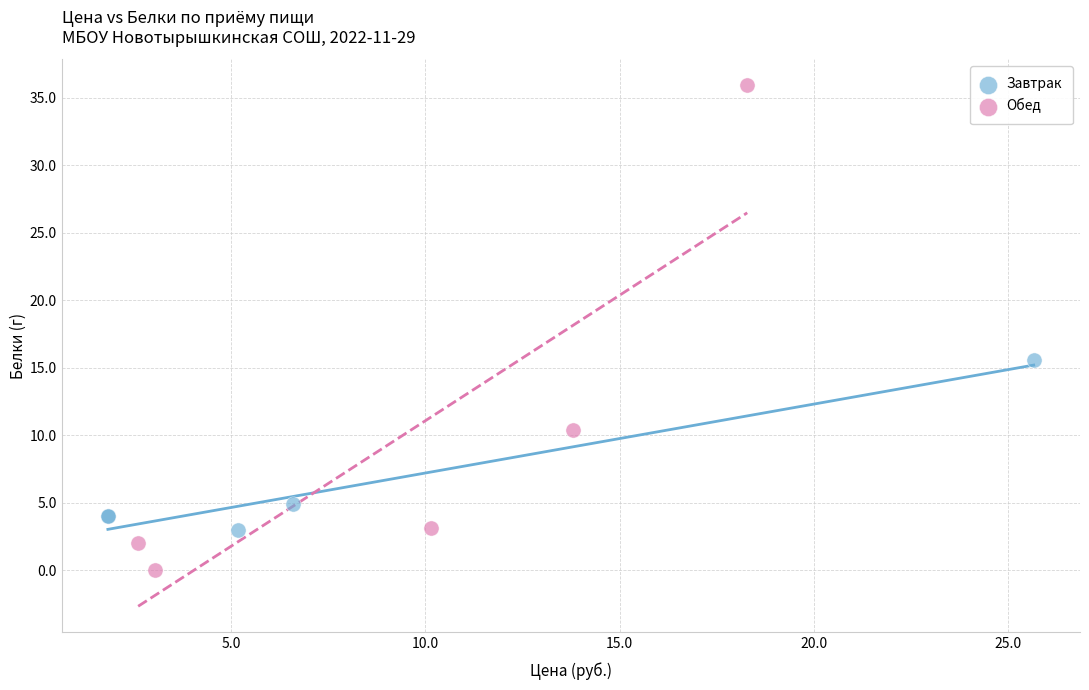

Which series reaches the maximum Y coordinate?

Обед